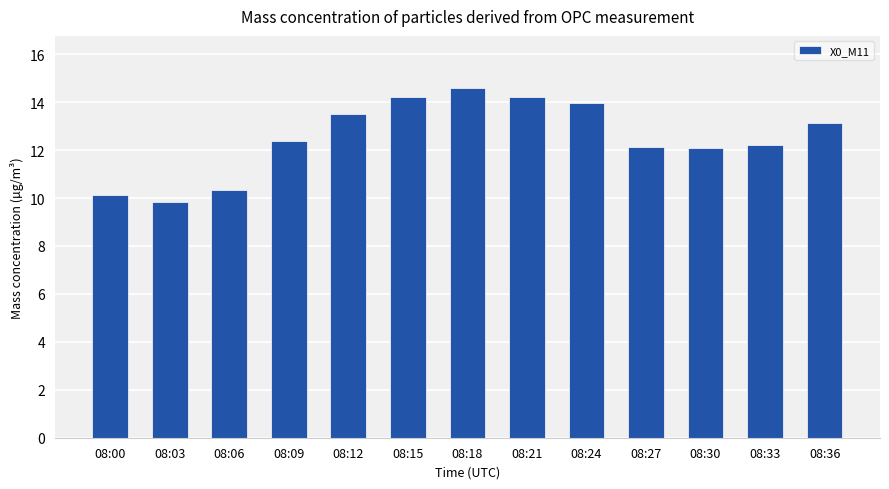

What is the difference between the maximum and minimum values?

4.8